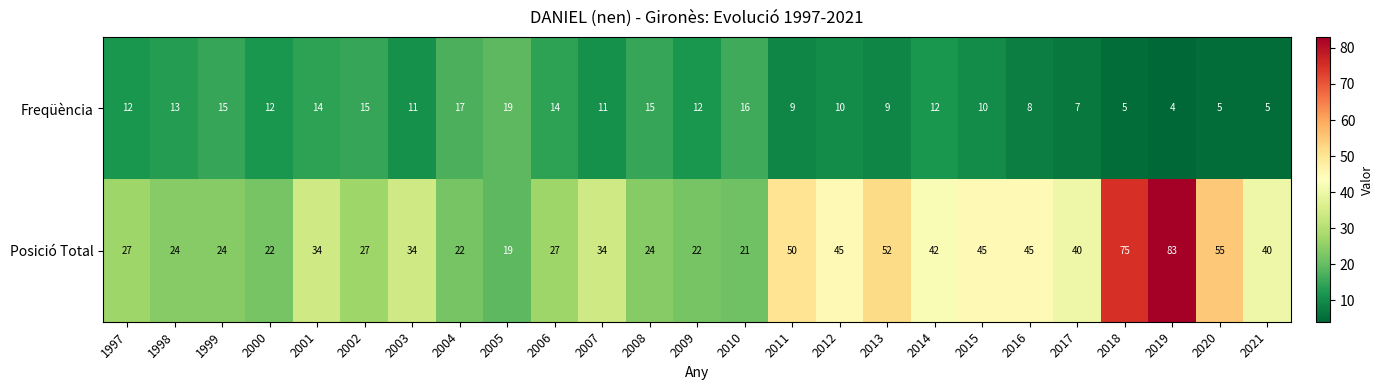

Rank the series by their maximum value, from highest to lowest.

Posició Total, Freqüència